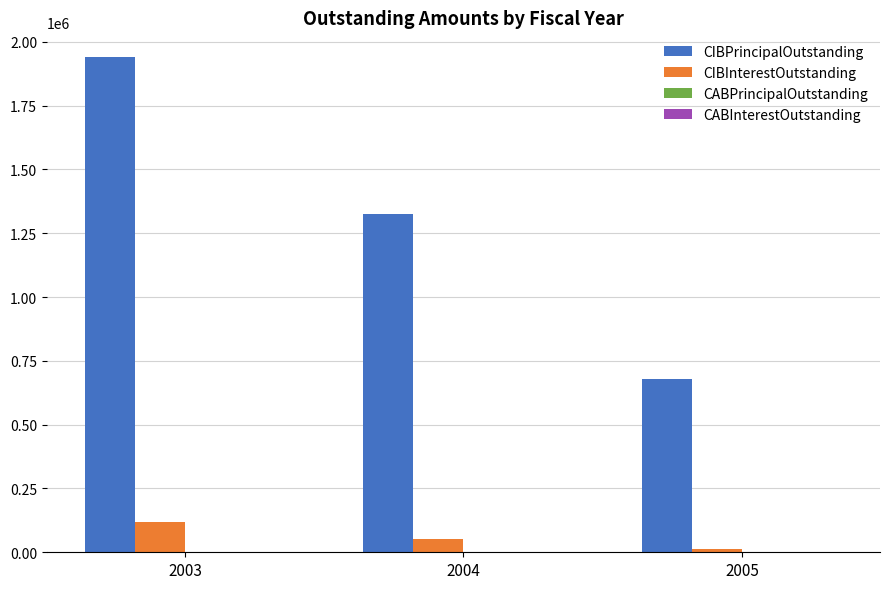

The value of CIBPrincipalOutstanding at 2003 is 444335.6. True or false?

False